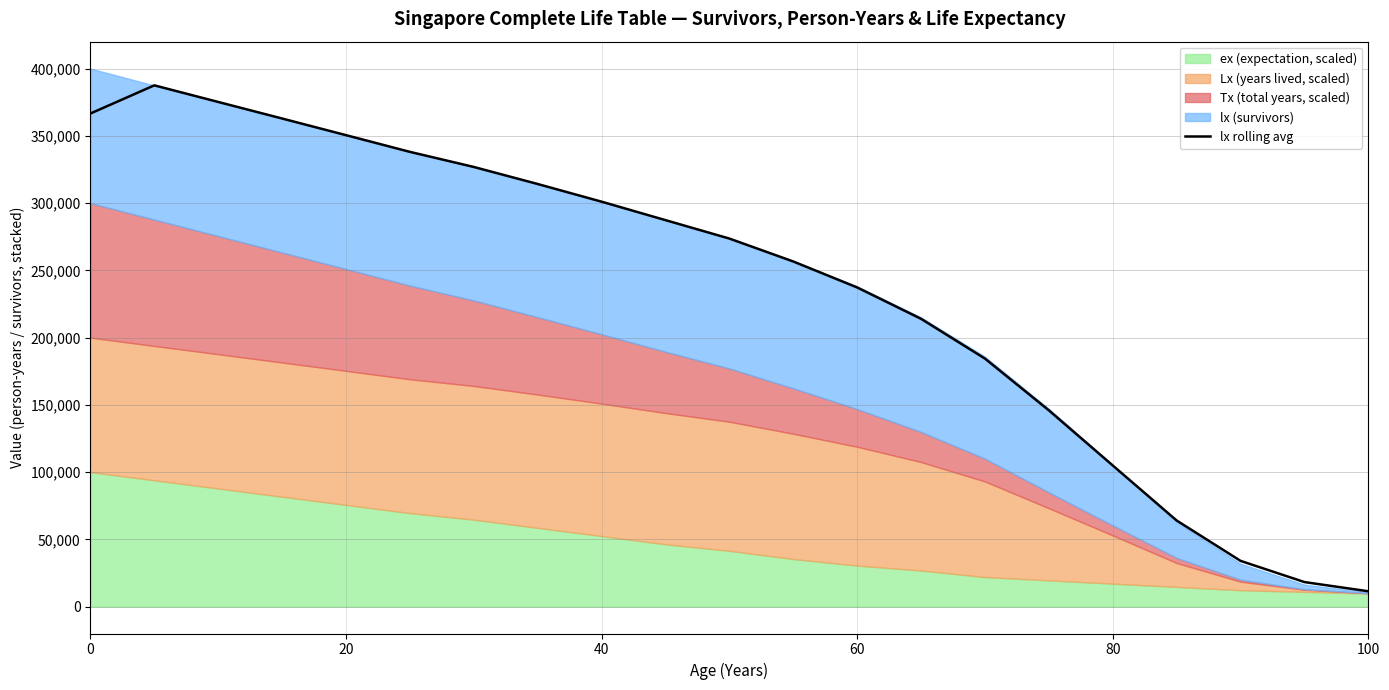

What is the value of the 11th point from the left?

273607.9